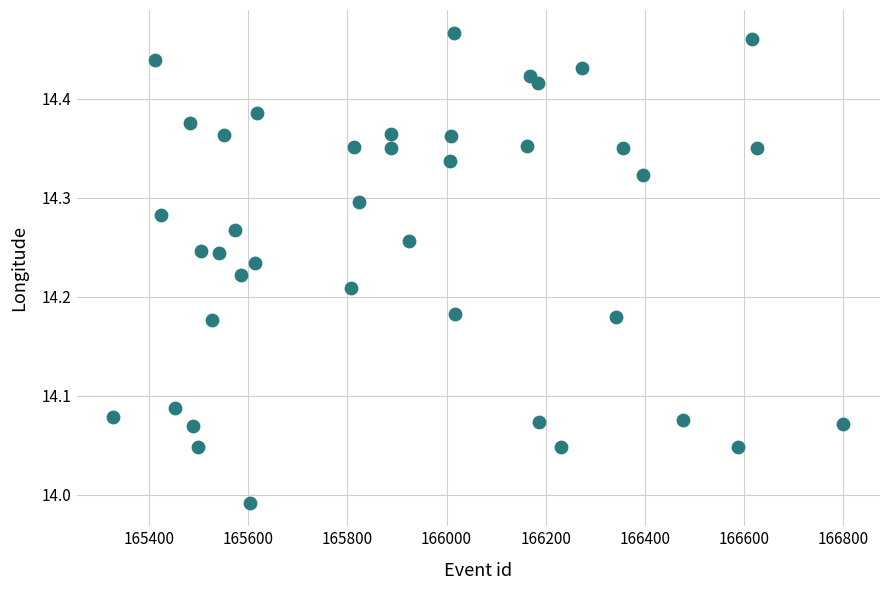

What is the range of Y values (max minus min)?

0.5